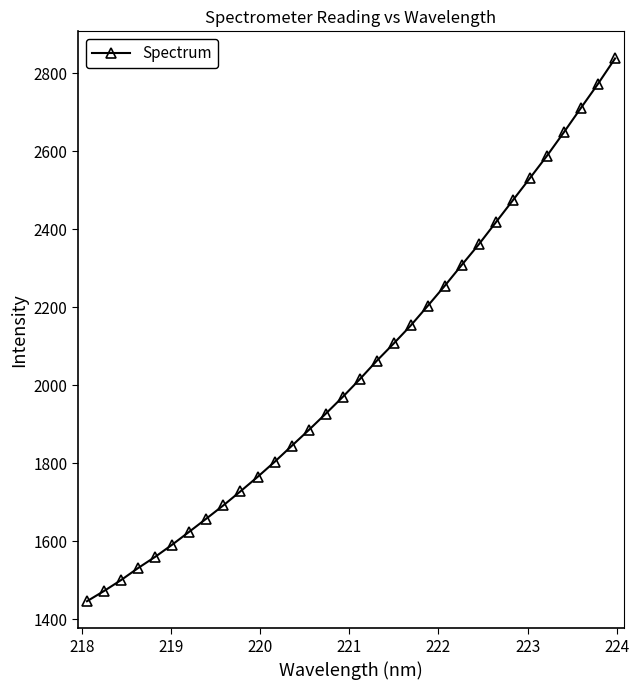

What is the greatest value displayed?

2837.5